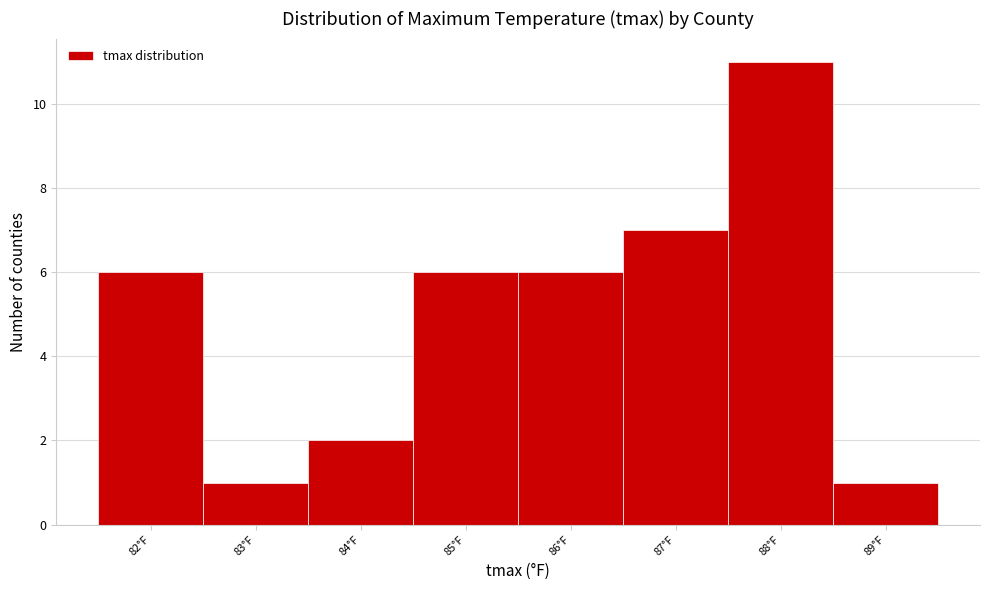

What is the height of the bar covering 82.5 to 83.5 on the x-axis? The values are not printed on the chart, so give them approximately, as read against the axis.

1